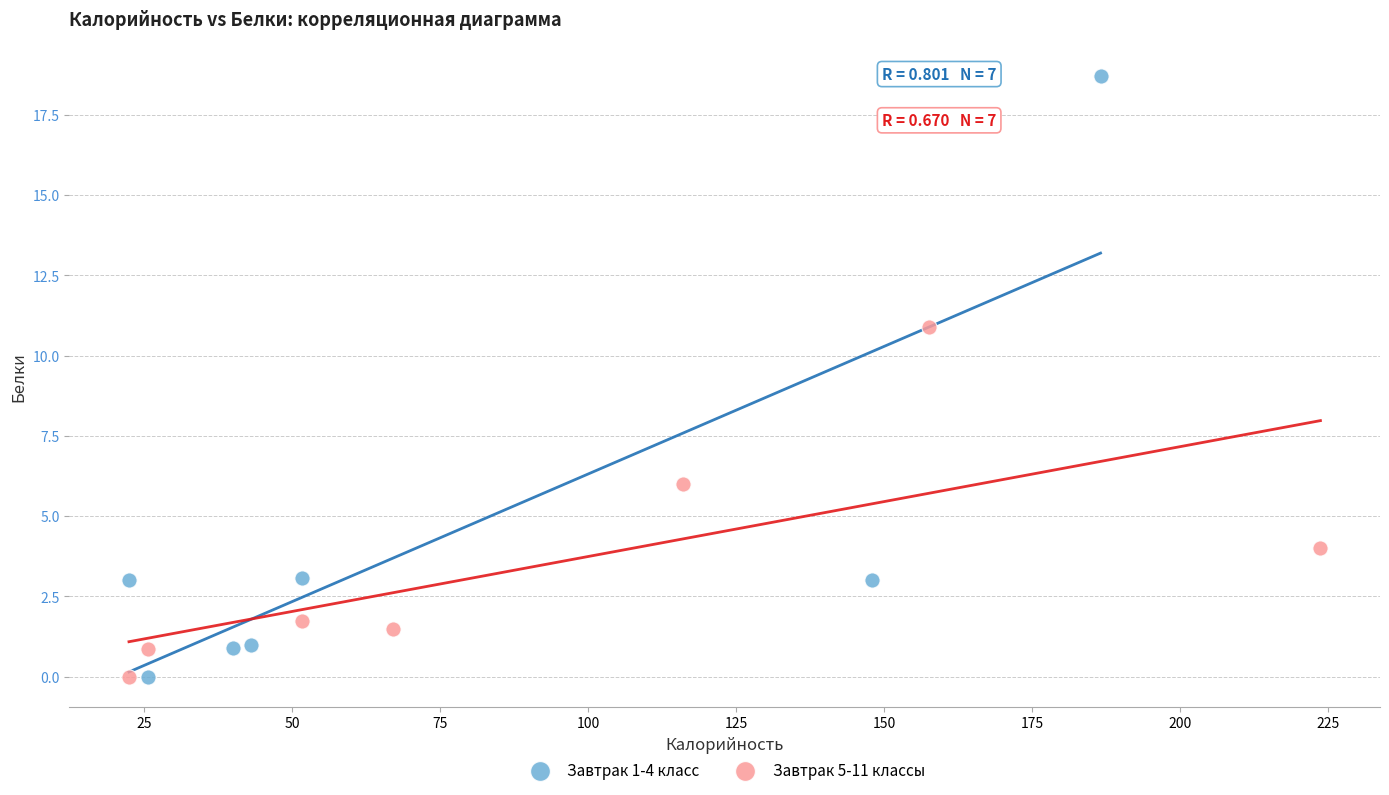

Which series reaches the maximum Y coordinate?

Завтрак 1-4 класс